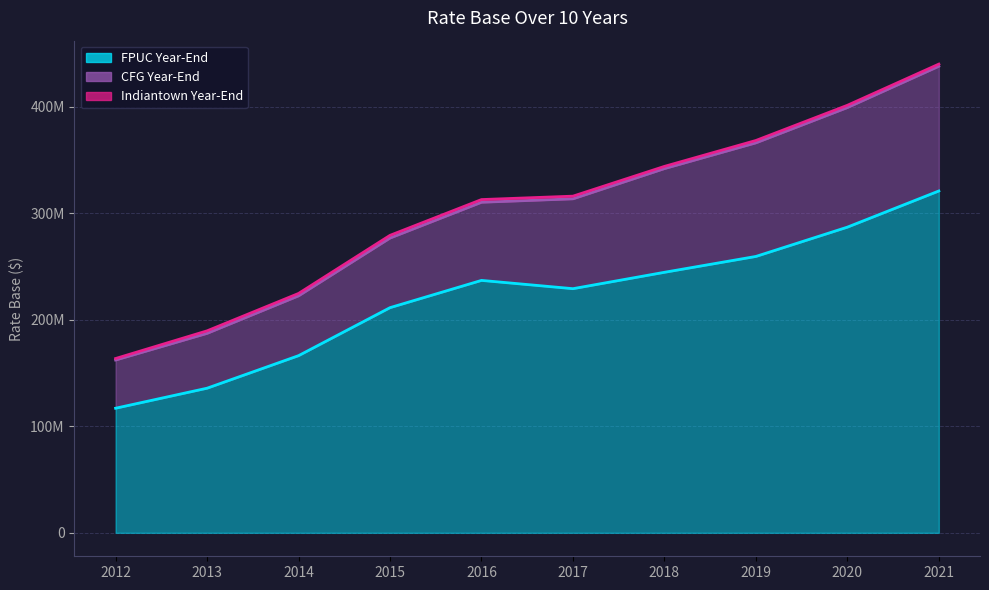

What is the difference between the CFG Year-End values at 2013 and 2012?

6229057.3